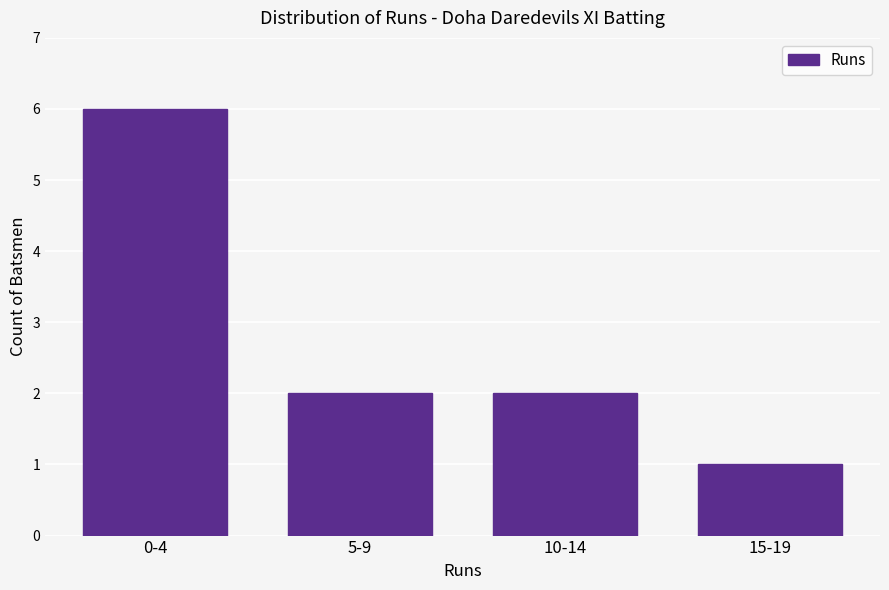

Reading left to right, list all the values displayed in this chart.

6	2	2	1